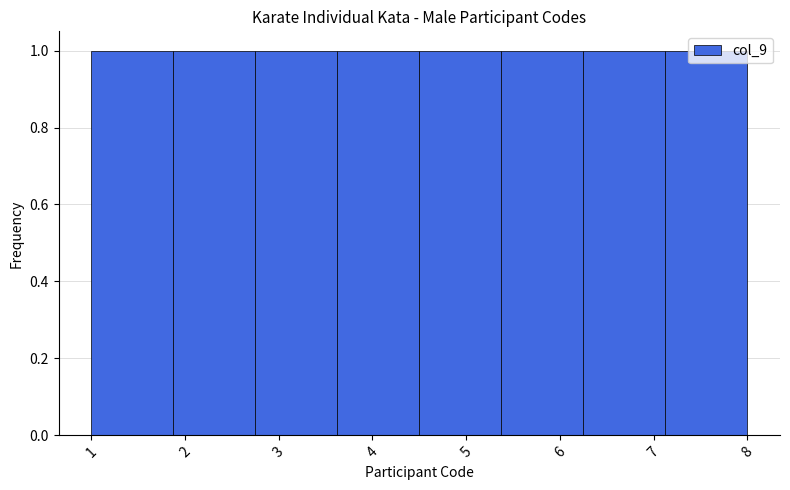

Reading left to right, transcribe this chart: for each bar, give the range it covers on the x-axis and its height. Neither the bar edges nor the heights are printed on the chart, so give them approximately, as read against the axes.

1.0 to 1.9: 1
1.9 to 2.8: 1
2.8 to 3.6: 1
3.6 to 4.5: 1
4.5 to 5.4: 1
5.4 to 6.3: 1
6.3 to 7.1: 1
7.1 to 8.0: 1